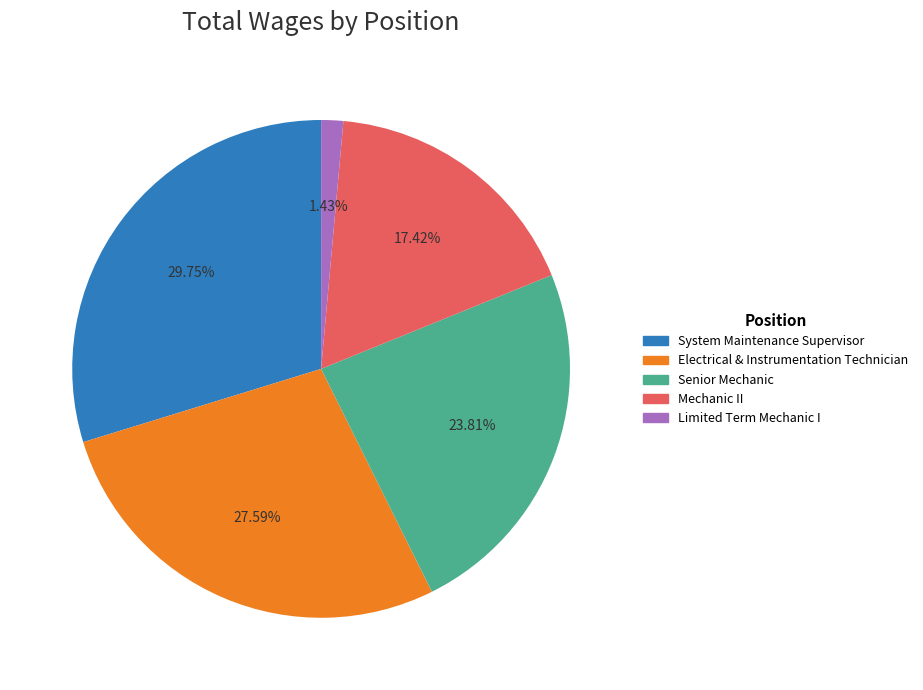

Which has a higher value, System Maintenance Supervisor or Electrical & Instrumentation Technician?

System Maintenance Supervisor